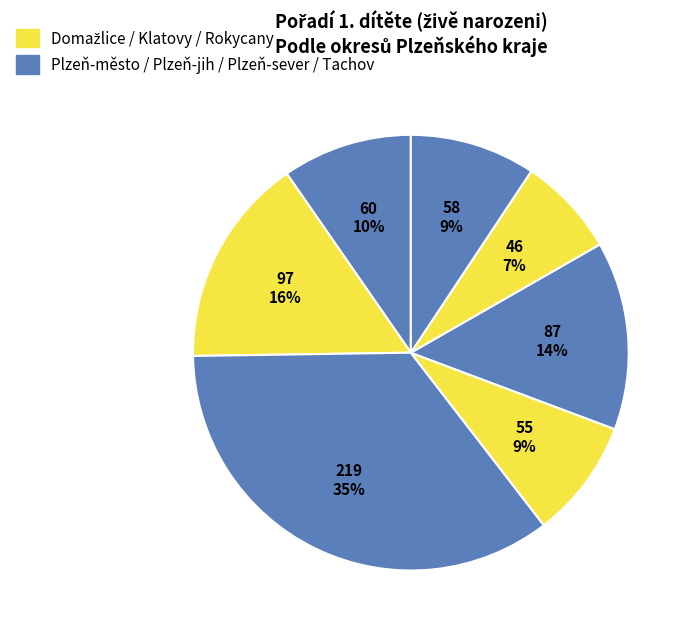

How many segments does this pie chart have?

7